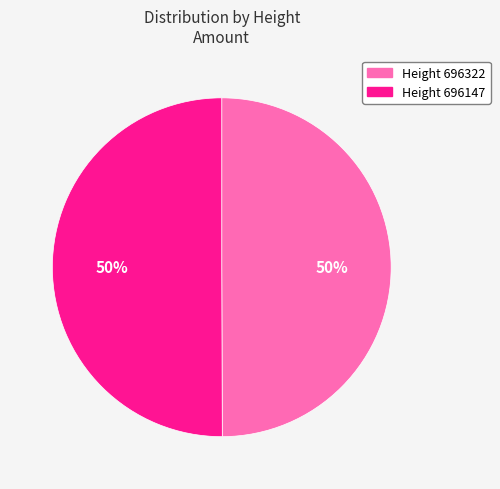

To the nearest percent, what is the average slice percentage?

50%